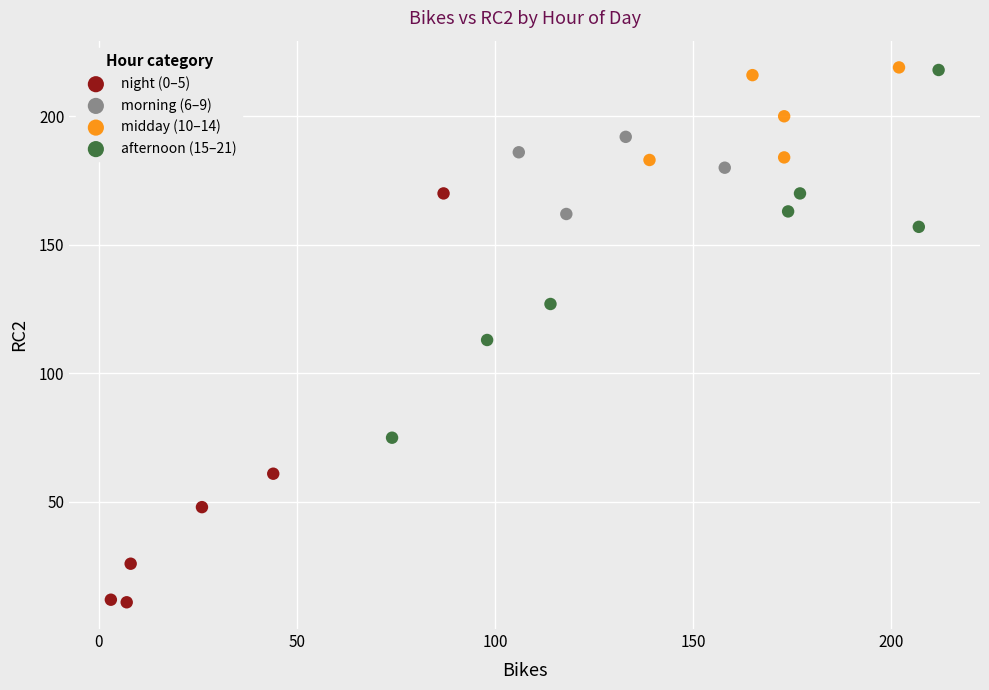

Which series has the largest Y range (max minus min)?

night (0–5)